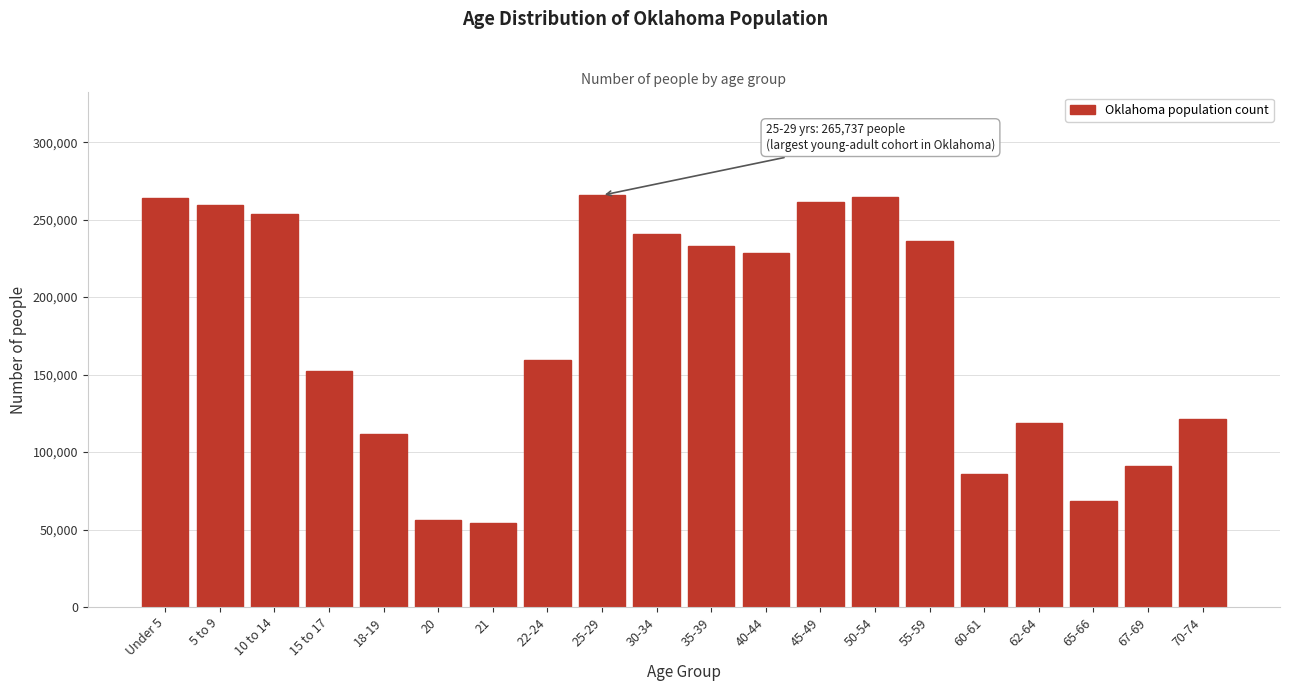

What is the label of the 20th bar from the left?

70-74